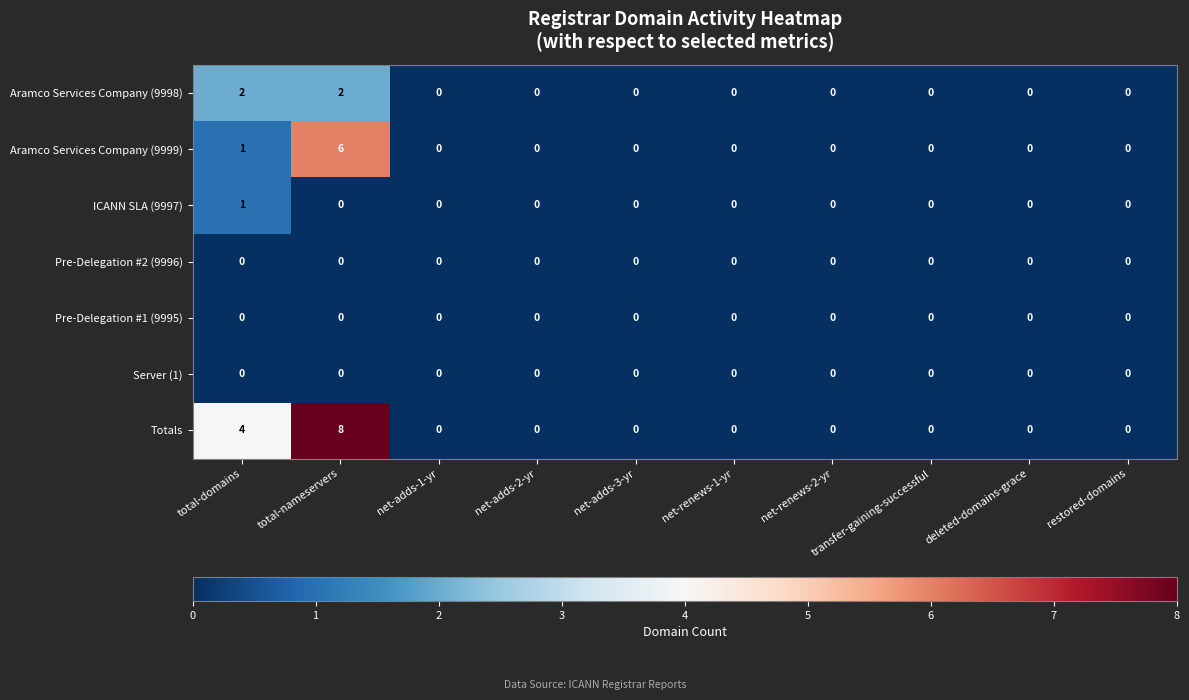

What is the difference between the maximum and second lowest values in the Aramco Services Company (9999) series?

6